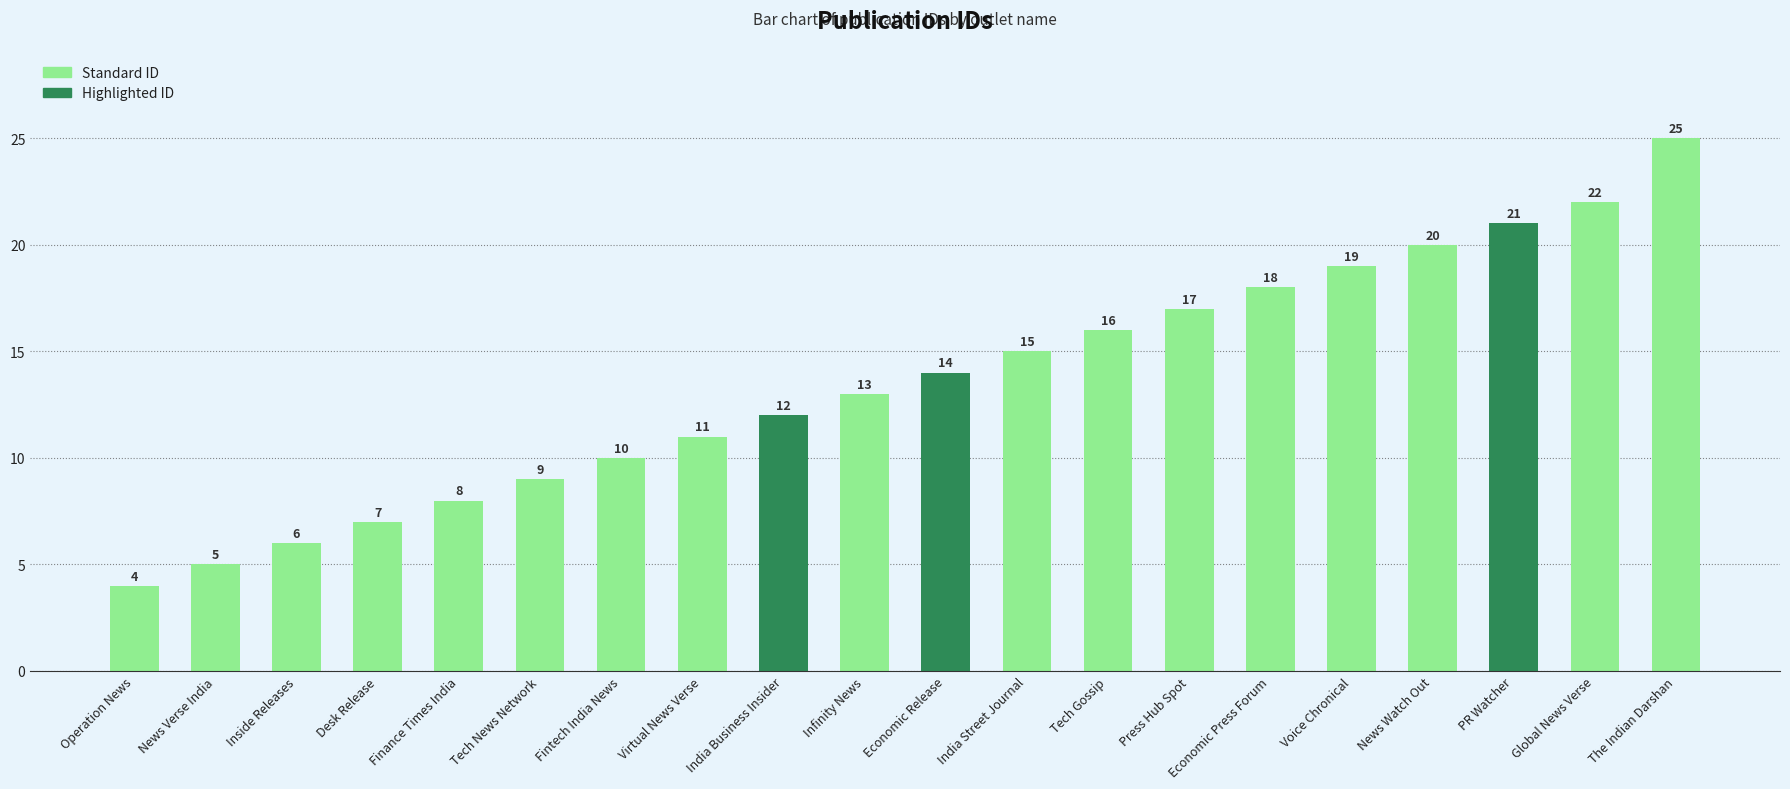

What is the smallest value displayed?

4